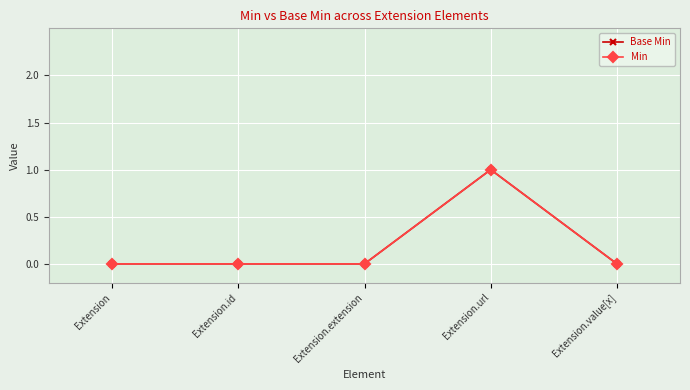

Is the value of Min at Extension.url greater than the value of Base Min at Extension.extension?

Yes